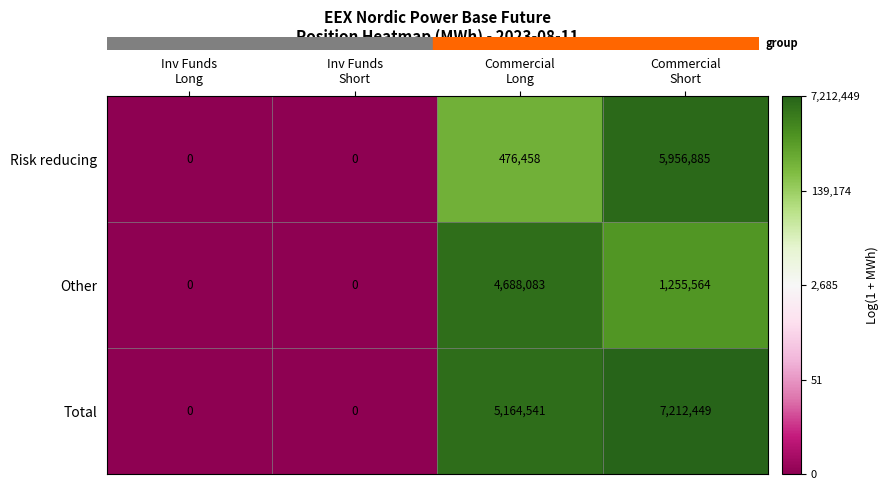

Which series has the largest range (max minus min)?

Total